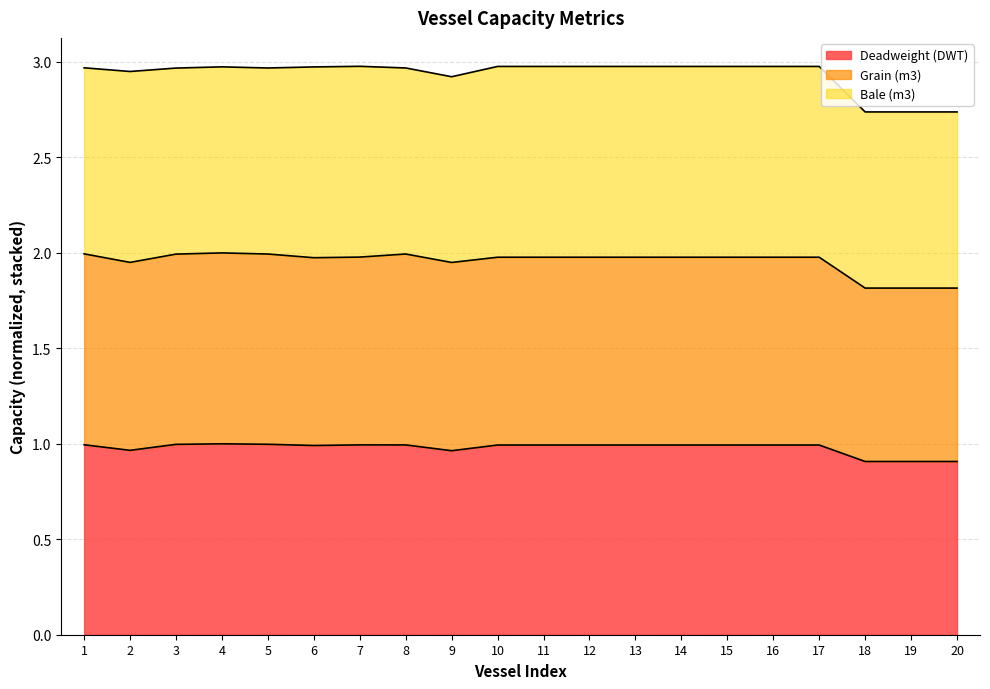

Which series has the largest total across all categories?

Grain (m3)